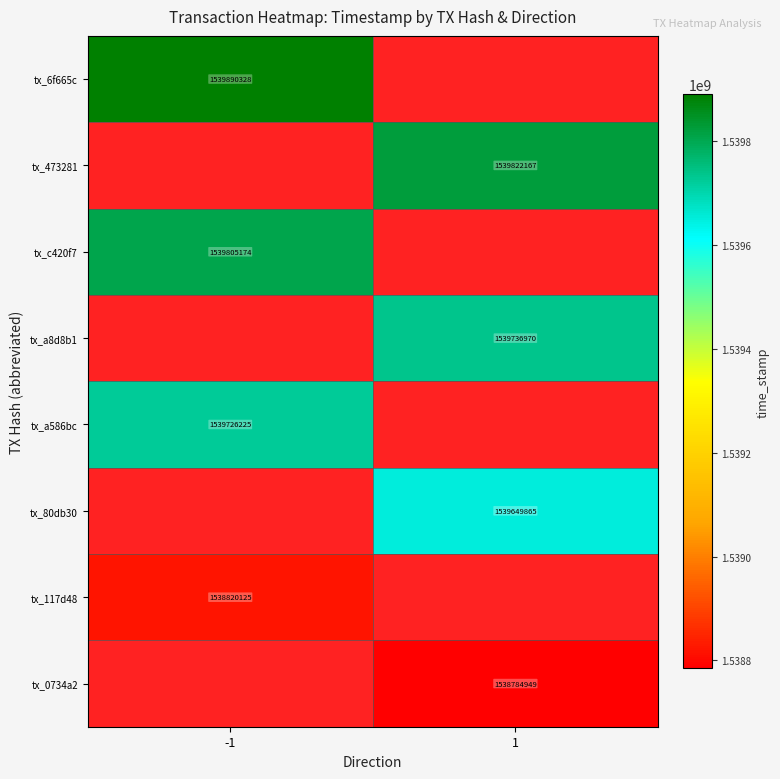

Is the value of tx_80db30 at 1 greater than the value of tx_a8d8b1 at 1?

No